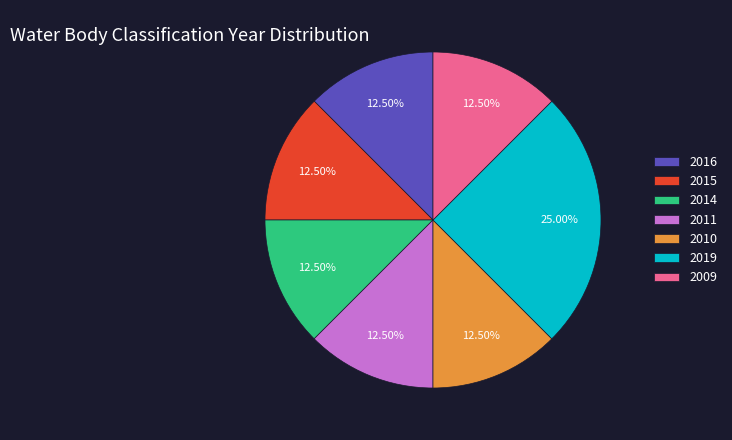

How much of the chart is everything except 2019?

75.0%